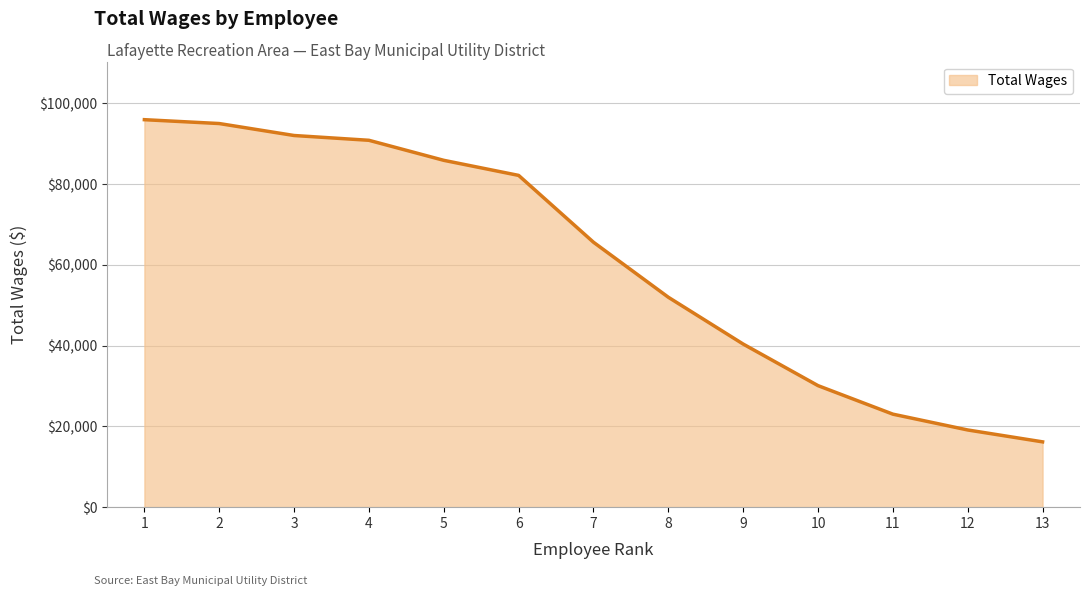

At which label does the data first exceed 65631?

1